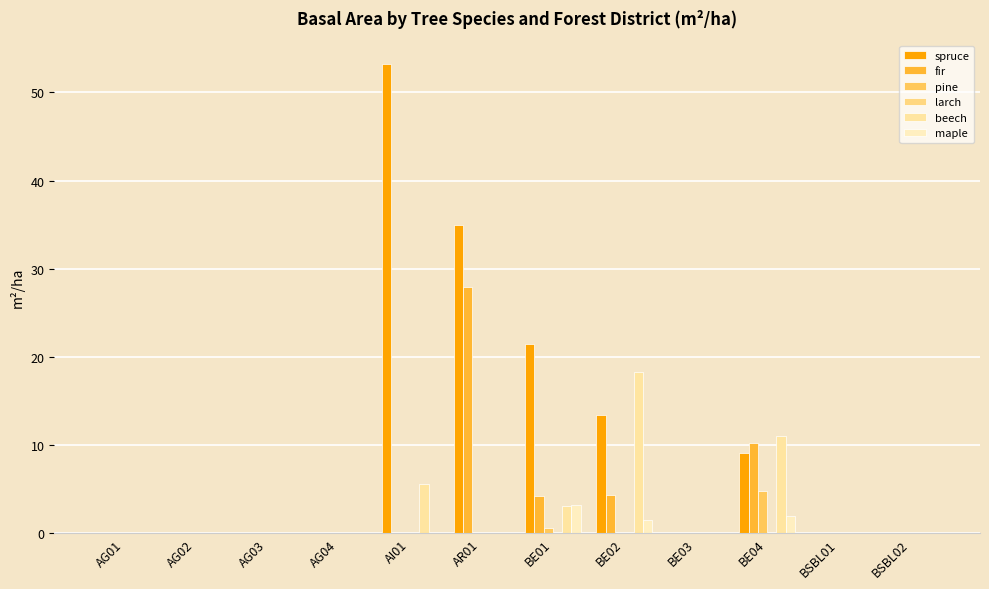

Reading right to left, what are all the values shown in this chart?

spruce: BSBL02=0.0	BSBL01=0.0	BE04=9.1	BE03=0.0	BE02=13.4	BE01=21.5	AR01=35.0	AI01=53.2	AG04=0.0	AG03=0.0	AG02=0.0	AG01=0.0
fir: BSBL02=0.0	BSBL01=0.0	BE04=10.3	BE03=0.0	BE02=4.4	BE01=4.2	AR01=27.9	AI01=0.0	AG04=0.0	AG03=0.0	AG02=0.0	AG01=0.0
pine: BSBL02=0.0	BSBL01=0.0	BE04=4.8	BE03=0.0	BE02=0.0	BE01=0.6	AR01=0.0	AI01=0.0	AG04=0.0	AG03=0.0	AG02=0.0	AG01=0.0
larch: BSBL02=0.0	BSBL01=0.0	BE04=0.0	BE03=0.0	BE02=0.0	BE01=0.0	AR01=0.0	AI01=0.0	AG04=0.0	AG03=0.0	AG02=0.0	AG01=0.0
beech: BSBL02=0.0	BSBL01=0.0	BE04=11.0	BE03=0.0	BE02=18.3	BE01=3.1	AR01=0.0	AI01=5.6	AG04=0.0	AG03=0.0	AG02=0.0	AG01=0.0
maple: BSBL02=0.0	BSBL01=0.0	BE04=2.0	BE03=0.0	BE02=1.5	BE01=3.2	AR01=0.0	AI01=0.0	AG04=0.0	AG03=0.0	AG02=0.0	AG01=0.0